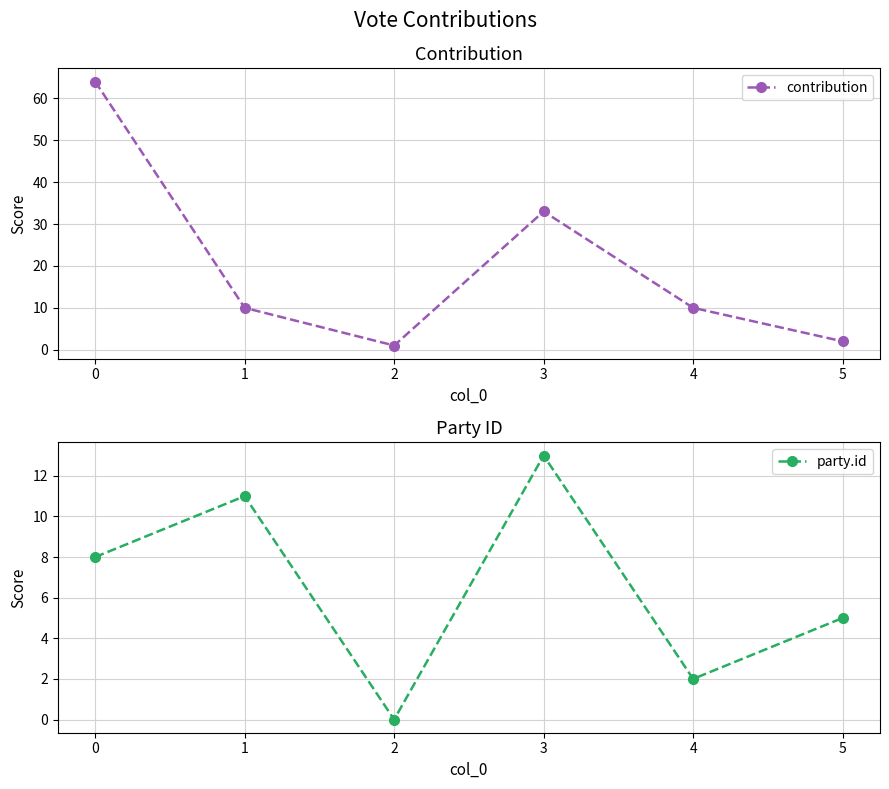

How many times do contribution and party.id cross each other?

3